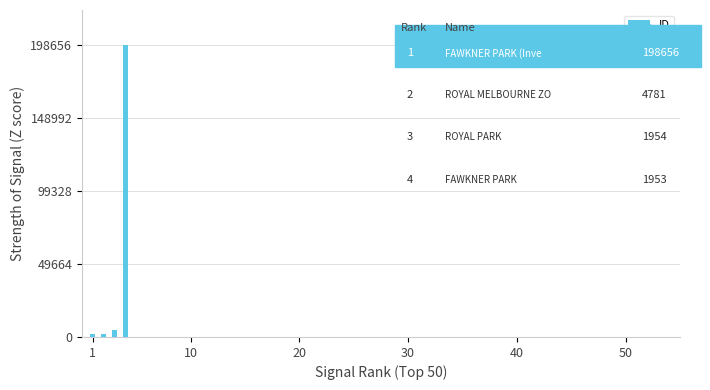

What is the difference between the maximum and minimum values?

196703